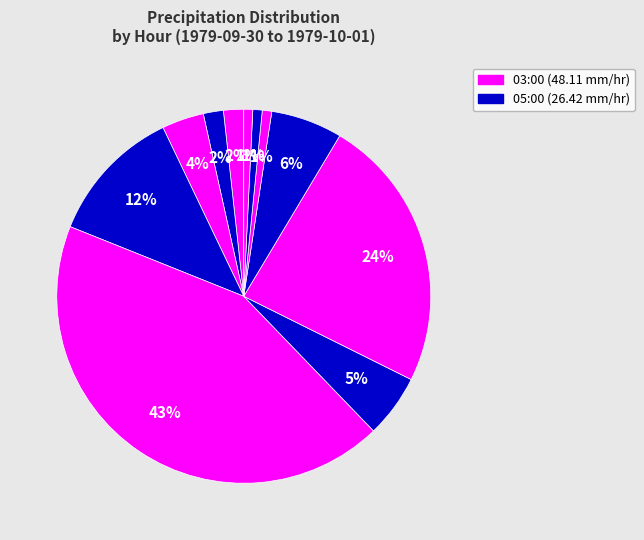

Rank the categories by value from lowest to highest.

12:00, 08:00, 07:00, 22:00, 21:00, 01:00, 04:00, 06:00, 02:00, 05:00, 03:00